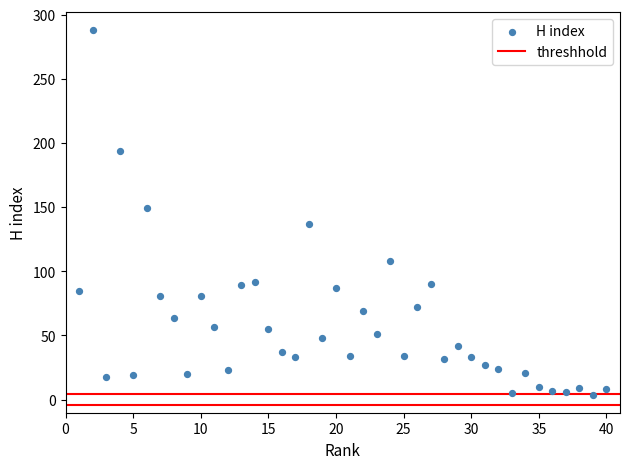

What is the range of Y values (max minus min)?

284